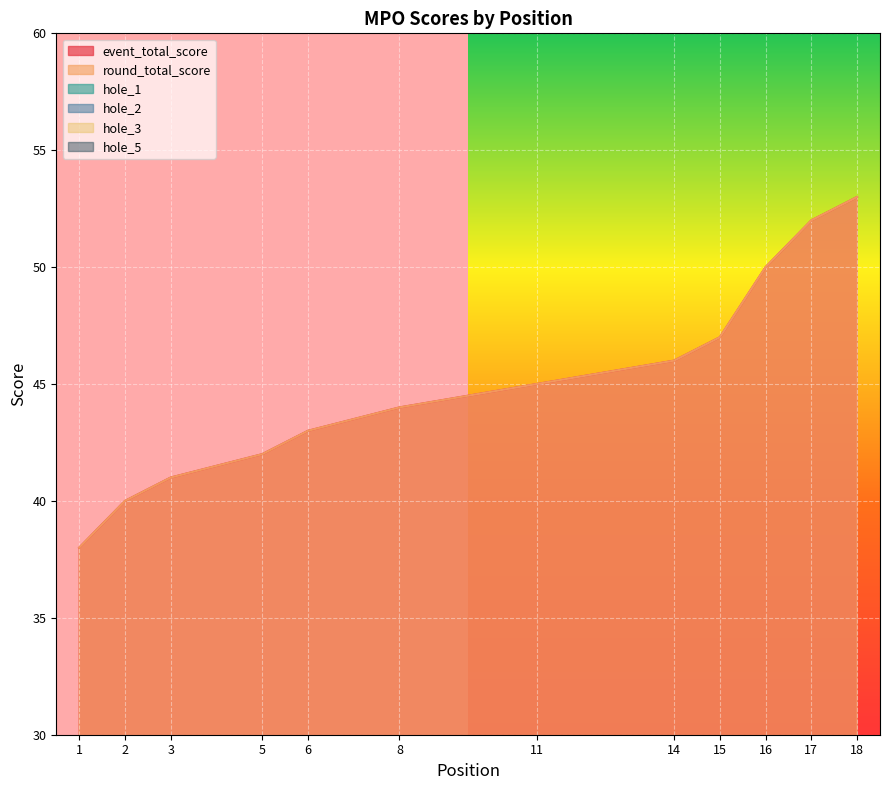

At which category is the sum across all series the highest?

18